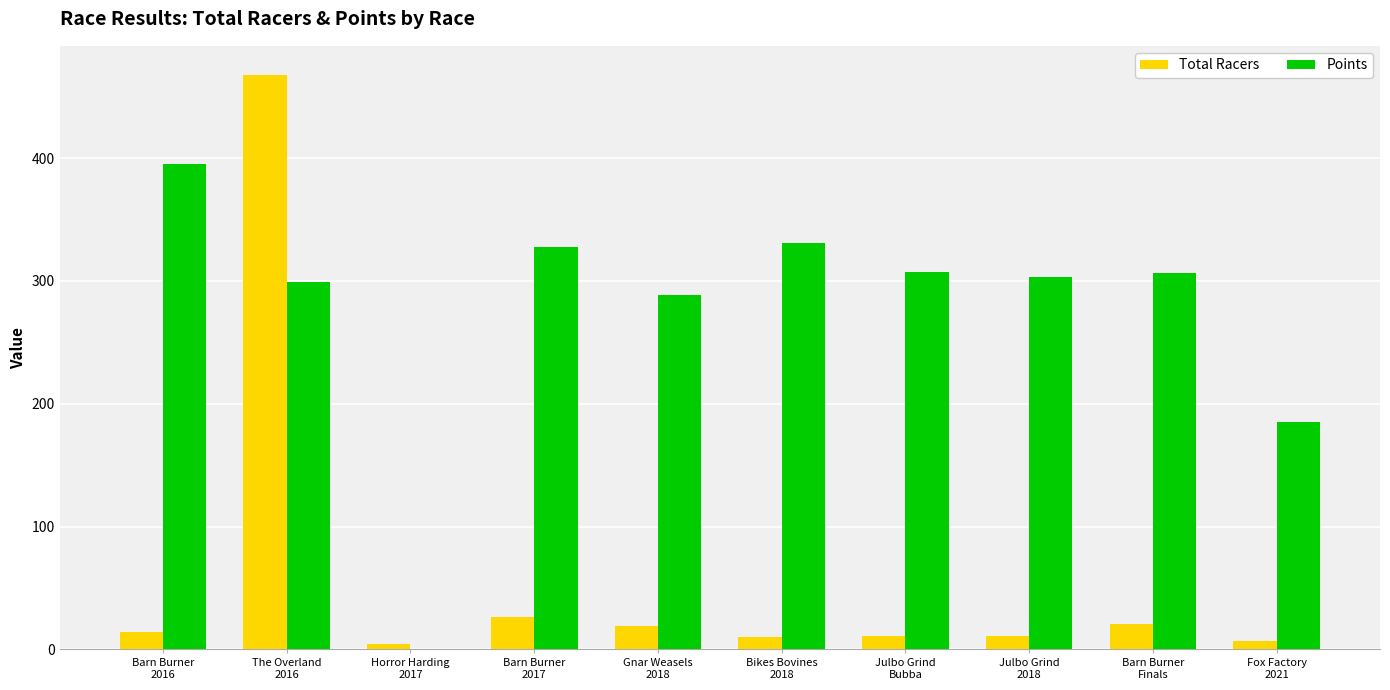

Which series has the largest total across all categories?

Points